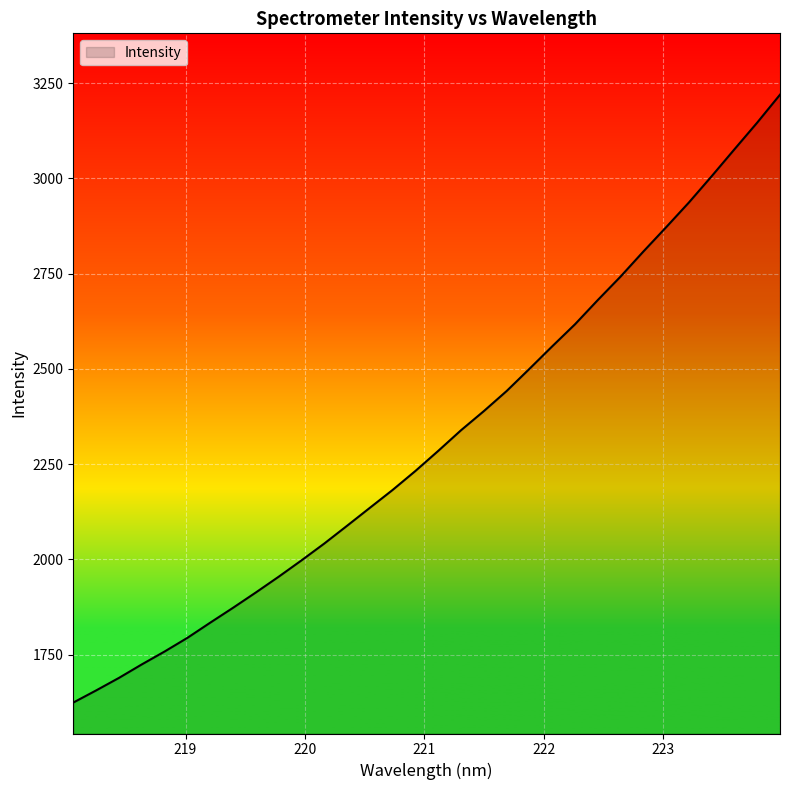

What is the greatest value displayed?

3219.4